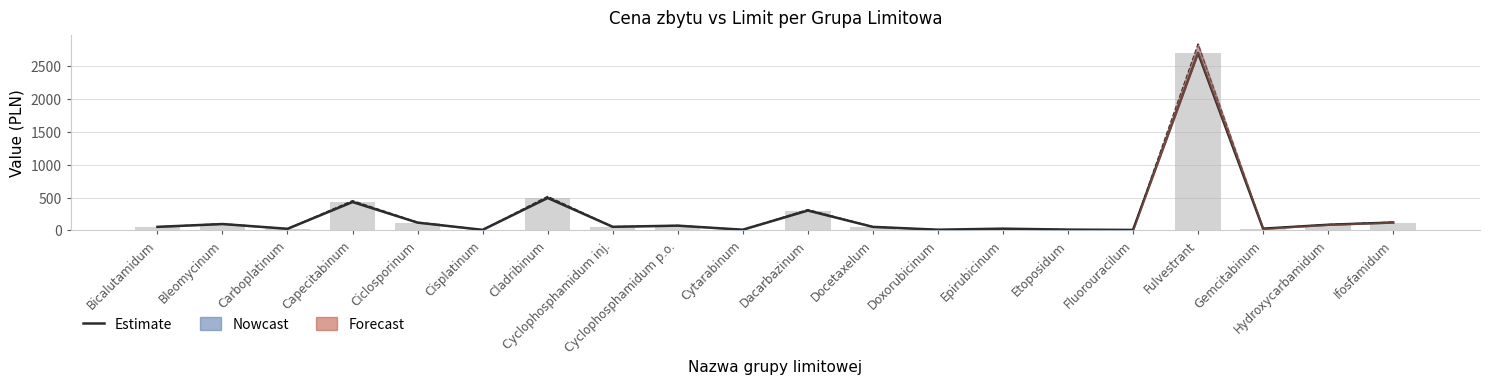

The value of Limit (line) at Dacarbazinum is 468.9. True or false?

False